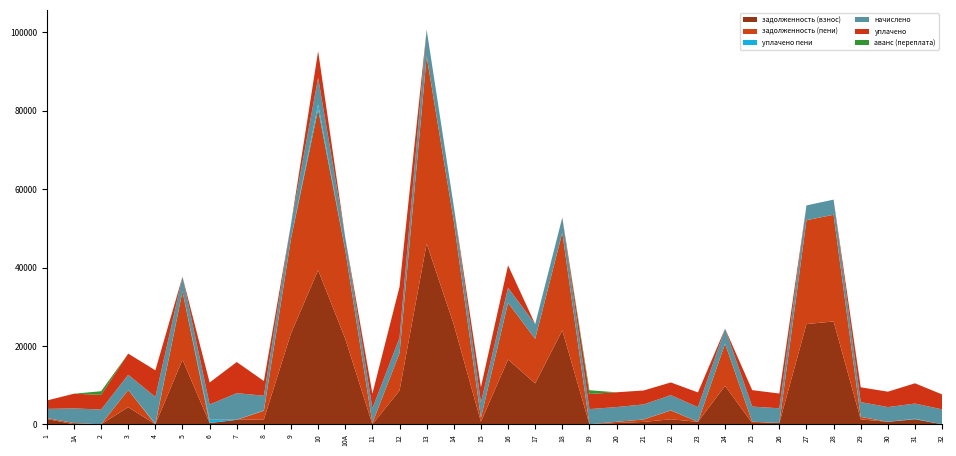

Reading left to right, list all the values displayed in this chart.

задолженность (взнос): 1365.0	0.0	0.0	4364.7	0.0	16487.8	323.1	1132.3	1250.6	23213.2	39329.5	21810.4	0.0	8590.1	46109.1	25463.2	652.6	16536.6	10427.0	23967.1	0.0	313.9	610.6	1278.8	625.3	9804.3	322.4	313.9	25569.0	26248.7	1255.8	625.3	1292.2	0.0
задолженность (пени): 195.0	311.7	4.4	4367.4	0.0	17425.7	0.0	0.0	2188.6	24151.2	41028.0	22613.8	312.6	9569.0	47807.5	26401.2	978.1	14458.2	11368.8	24928.5	8.9	313.9	610.6	2246.0	0.0	10765.6	322.4	0.0	26510.9	27215.9	627.9	0.0	0.0	3.0
уплачено пени: 24.5	0.0	0.0	0.0	187.4	0.0	845.8	21.1	92.7	0.0	1283.6	0.0	0.0	0.0	0.0	0.0	7.3	0.0	0.0	0.0	0.0	0.0	5.4	45.8	1.3	0.0	6.8	0.0	0.0	0.0	16.2	12.8	120.0	1.7
начислено: 2340.0	3744.0	3751.8	3915.6	6793.8	3751.8	3876.6	6793.8	3751.8	3751.8	6793.8	3213.6	3751.8	3915.6	6793.8	3751.8	3915.6	3876.6	3767.4	3845.4	3861.0	3767.4	3845.4	3868.8	3751.8	3845.4	3868.8	3767.4	3767.4	3868.8	3767.4	3751.8	3876.6	3806.4
уплачено: 2144.8	3744.3	3747.0	5380.9	6794.3	0.0	5609.4	7934.1	3751.8	0.0	6779.5	0.0	3751.4	12984.7	0.0	0.0	3916.4	5694.2	0.0	46.0	3861.0	3767.4	3554.8	3234.2	3751.5	0.0	4191.4	3767.4	0.0	0.0	3767.4	3930.7	5171.0	3803.4
аванс (переплата): 0.0	0.0	933.6	0.0	0.5	0.0	0.0	0.0	0.0	0.0	0.0	0.0	0.0	0.0	0.0	0.0	0.0	0.0	0.0	0.0	956.3	0.0	0.0	0.0	0.0	0.0	0.0	0.0	0.0	0.0	0.0	0.0	0.0	0.0